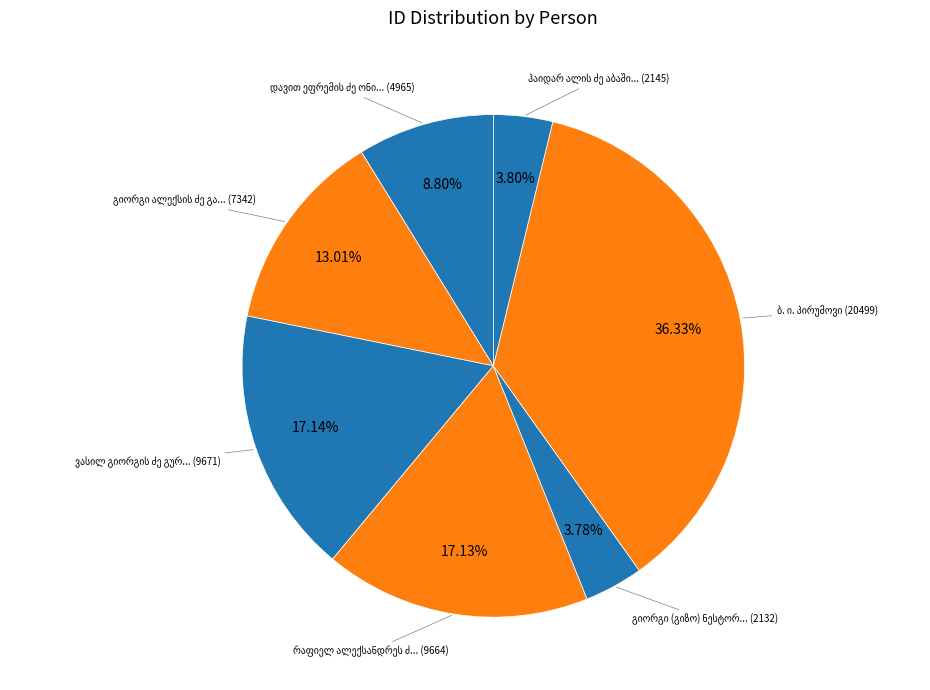

To the nearest percent, what is the difference between the largest and smallest slice percentages?

33%